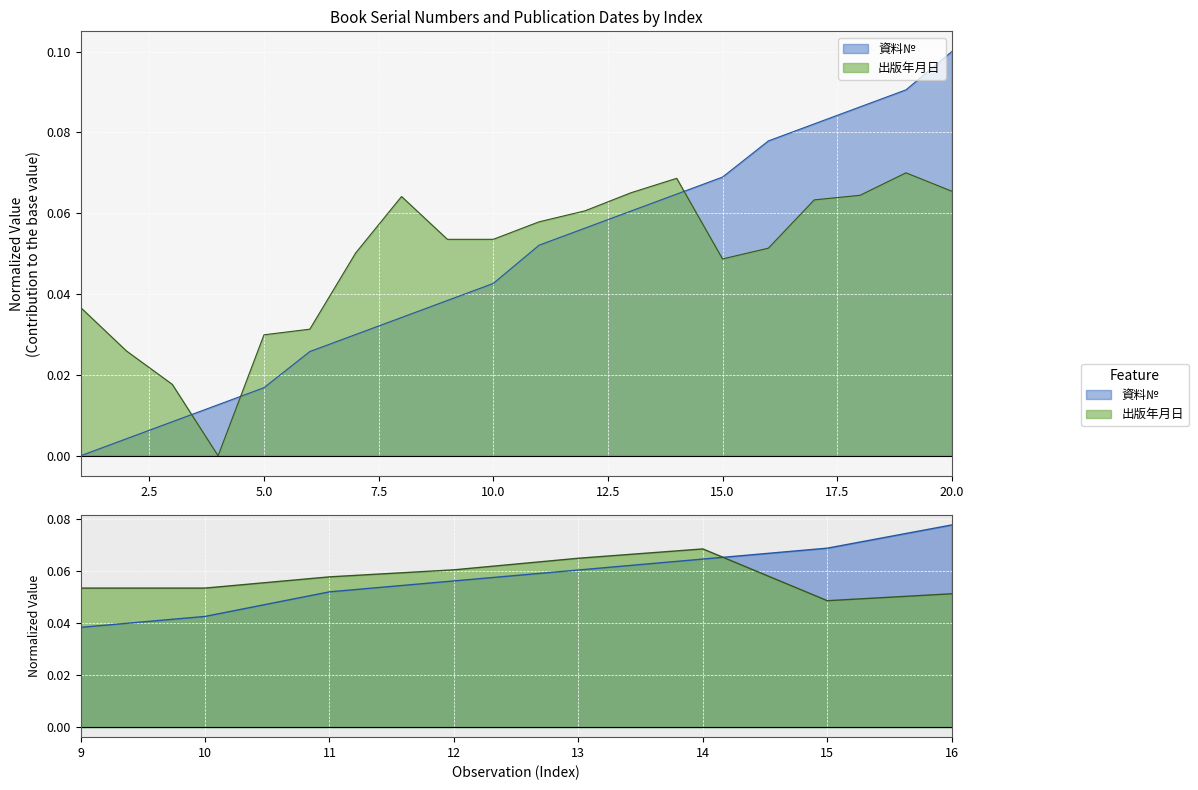

Is the value of 資料№ at 3 greater than the value of 出版年月日 at 7?

No